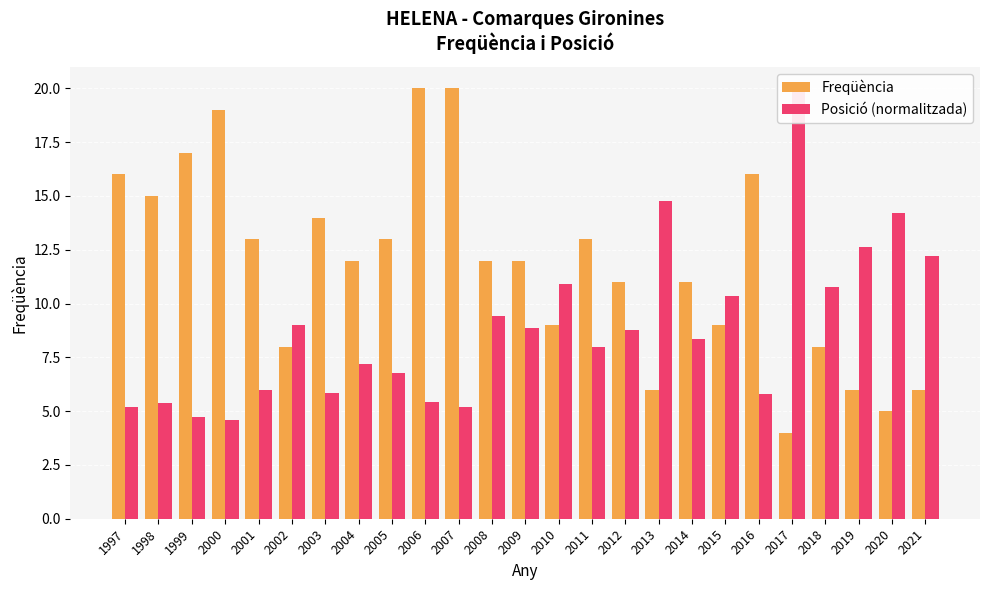

Reading right to left, what are all the values shown in this chart?

Freqüència: 6.0	5.0	6.0	8.0	4.0	16.0	9.0	11.0	6.0	11.0	13.0	9.0	12.0	12.0	20.0	20.0	13.0	12.0	14.0	8.0	13.0	19.0	17.0	15.0	16.0
Posició (normalitzada): 12.2	14.2	12.6	10.8	20.0	5.8	10.4	8.4	14.8	8.8	8.0	10.9	8.9	9.4	5.2	5.4	6.8	7.2	5.9	9.0	6.0	4.6	4.7	5.4	5.2